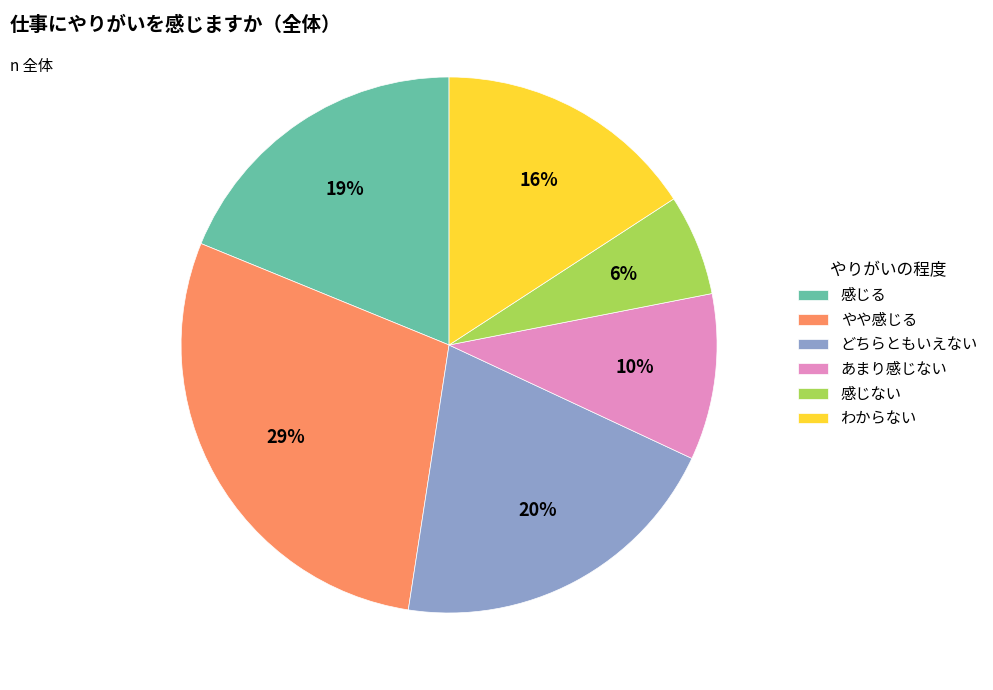

Count the number of slices in the pie.

6